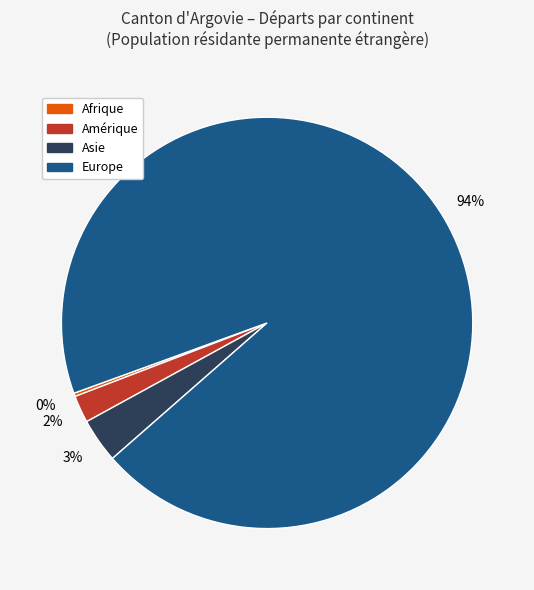

The Europe slice represents 94% of the pie. True or false?

True